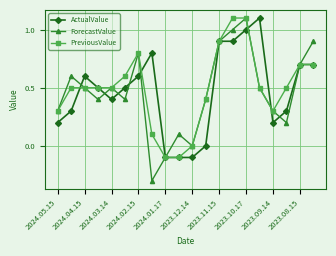

How many interior local valleys does the ForecastValue series have?

5